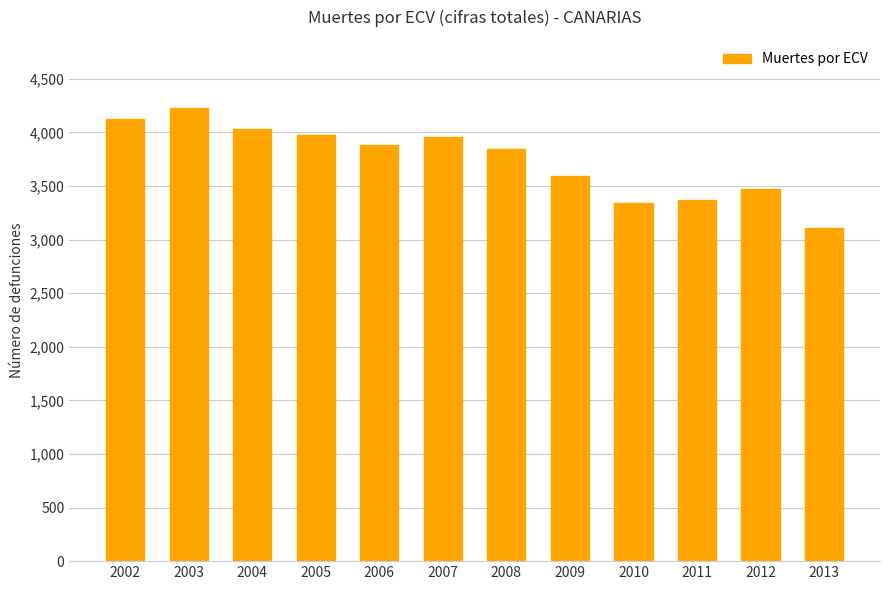

What is the difference between the values at 2009 and 2005?

381